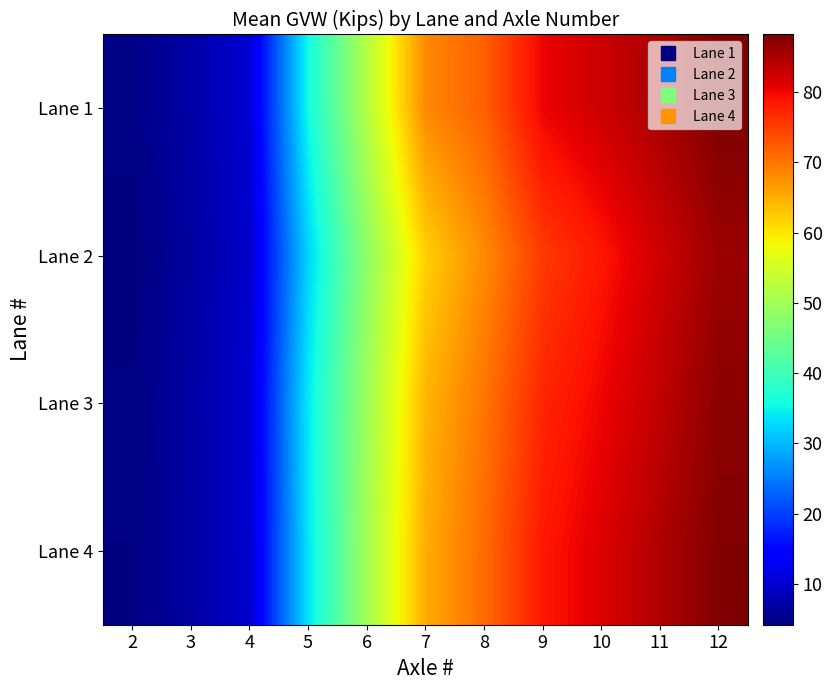

Rank the series by their maximum value, from highest to lowest.

Lane 1, Lane 4, Lane 3, Lane 2